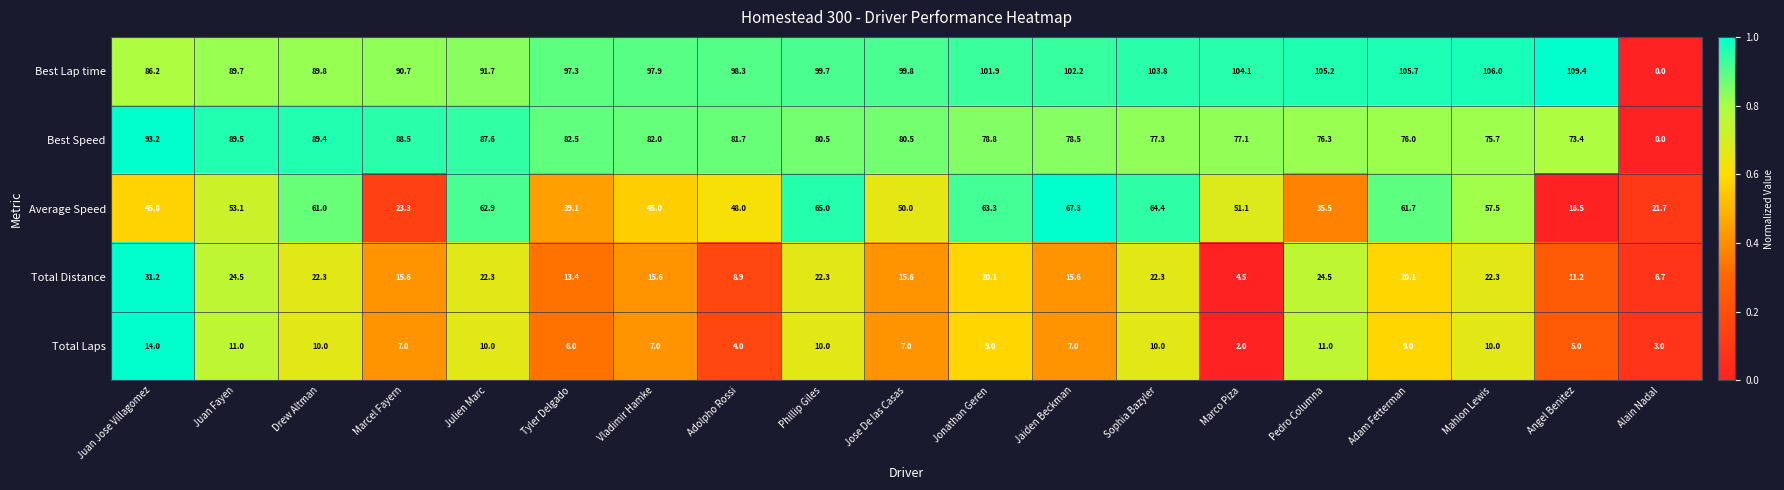

Where is Best Speed nearest to the value 46?

Angel Benitez